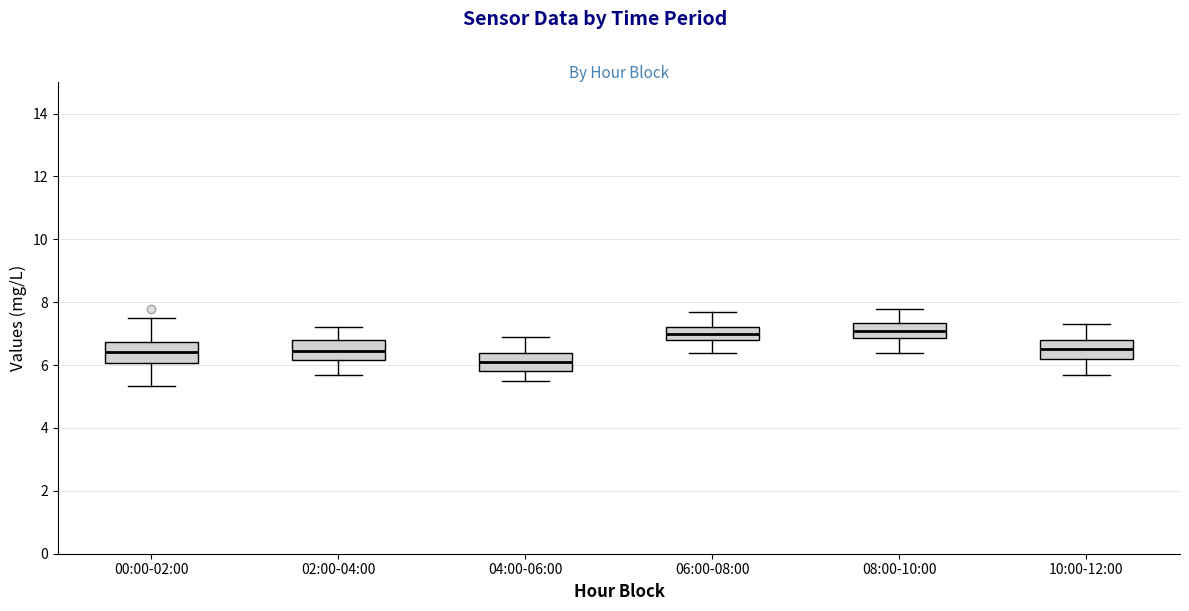

Where does the lower whisker of the box for 00:00-02:00 end on the y-axis? The values are not printed on the chart, so give them approximately, as read against the axis.

5.4